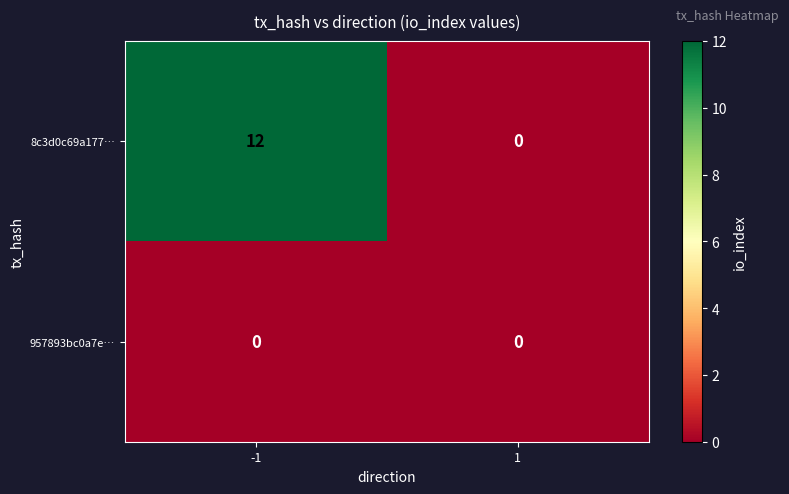

Reading left to right, extract all data points from this chart.

8c3d0c69a177…: -1=12	1=0
957893bc0a7e…: -1=0	1=0